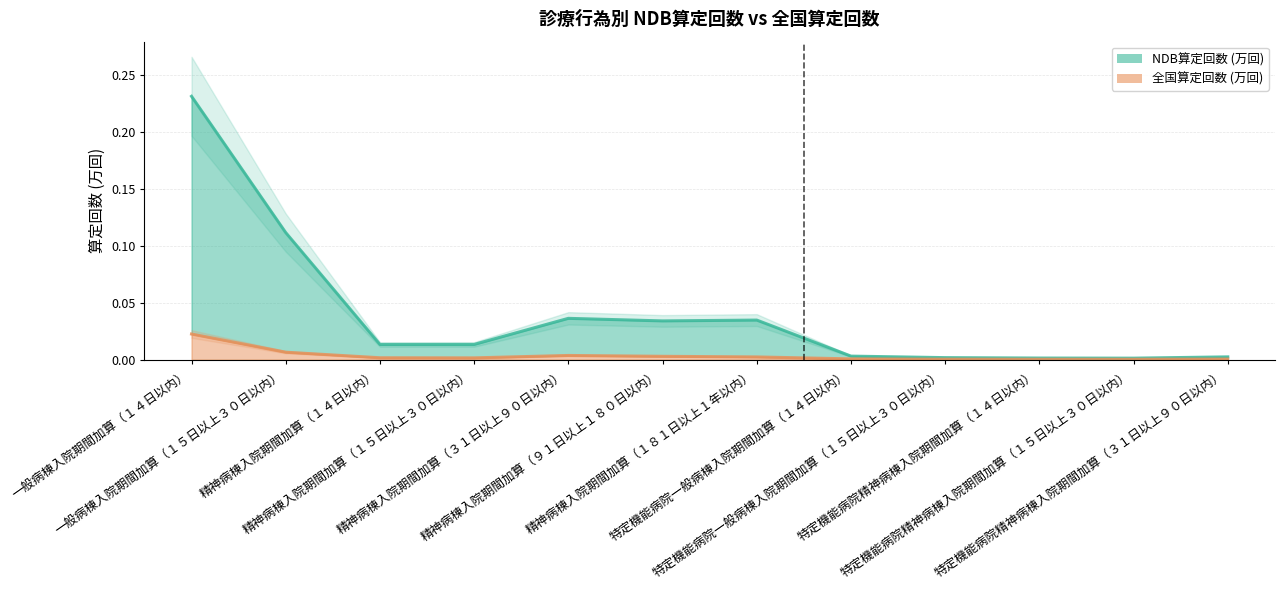

Is it true that NDB算定回数 (万回) equals 0.1 at 一般病棟入院期間加算（１５日以上３０日以内）?

True